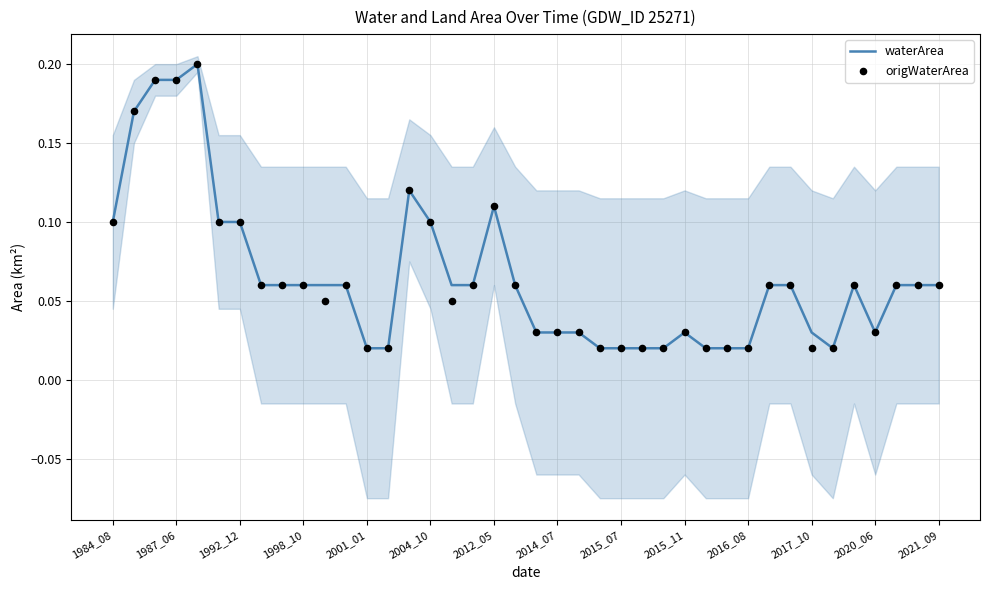

At how many categories does at least one series exceed 0?

40